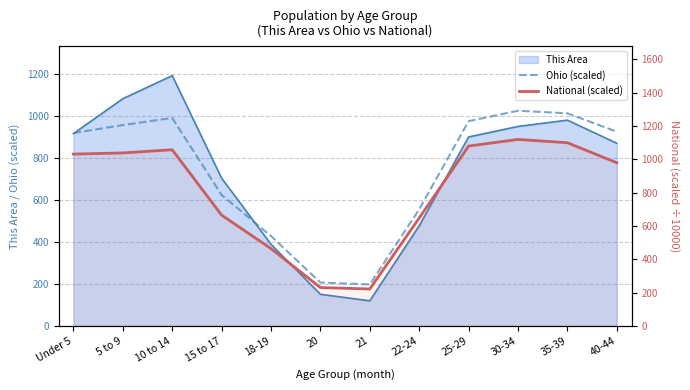

At how many categories does at least one series exceed 1077?

3